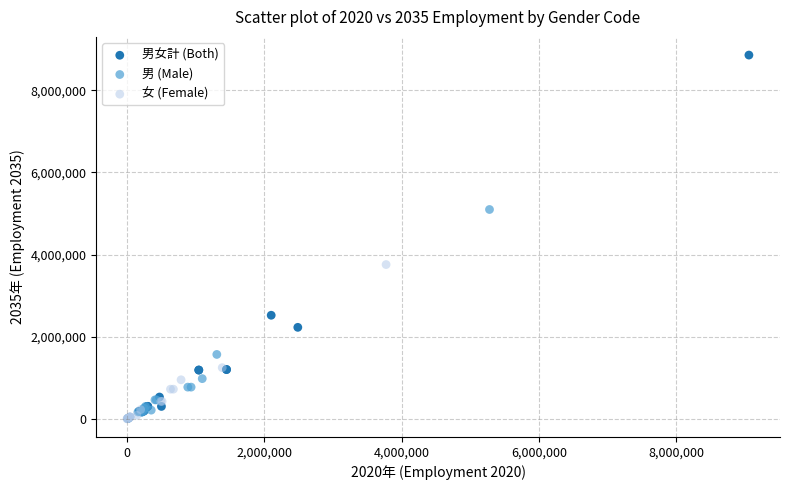

Which series reaches the maximum Y coordinate?

男女計 (Both)